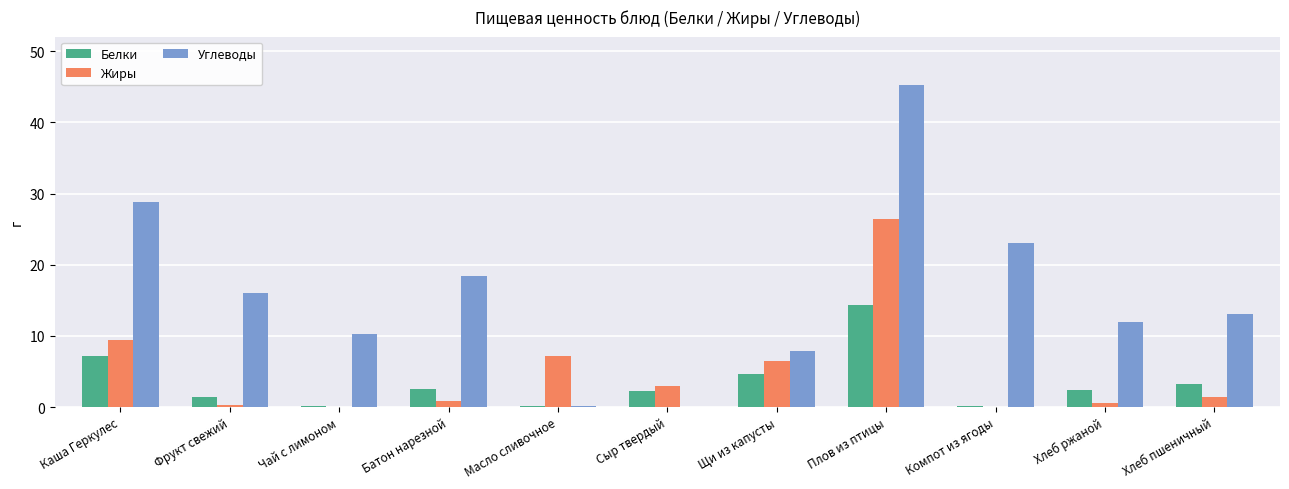

Is it true that Белки equals 25.7 at Плов из птицы?

False